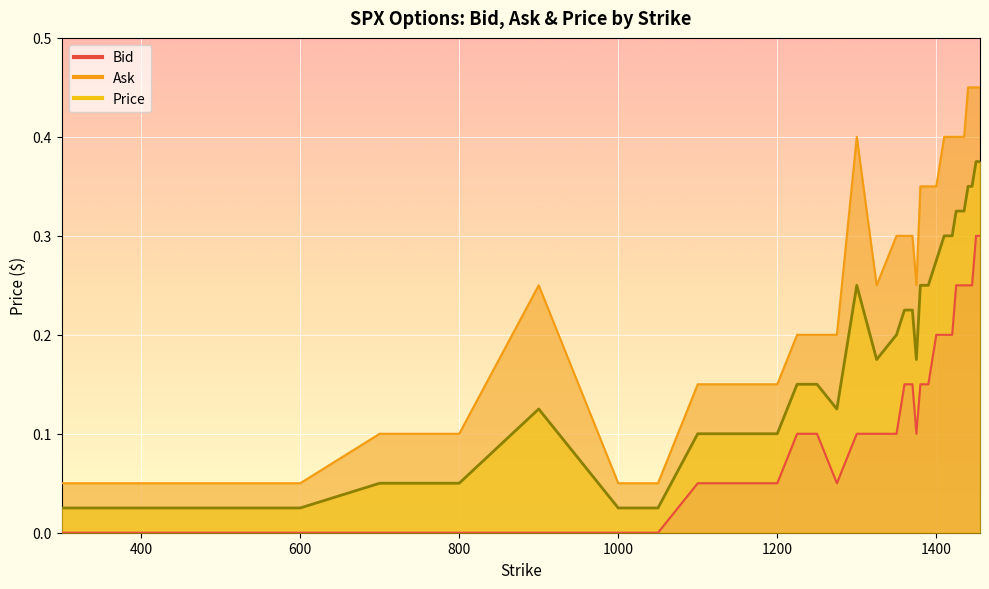

Is the value of Bid at 1435 greater than the value of Price at 800?

Yes